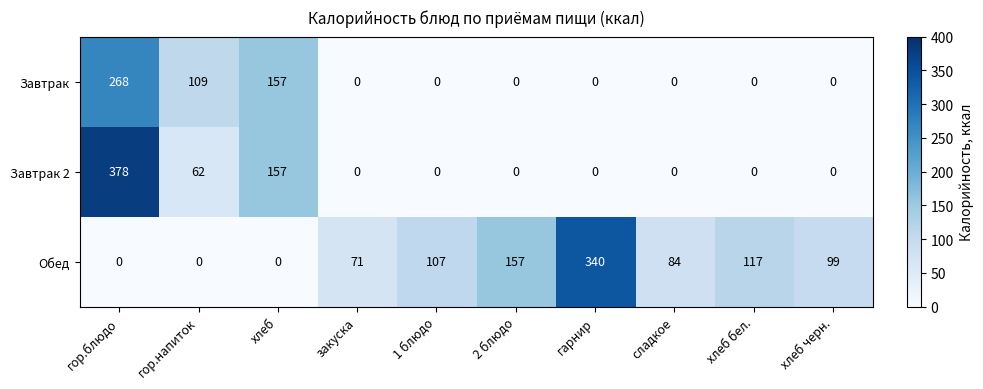

What is the total value across all series at хлеб черн.?

99